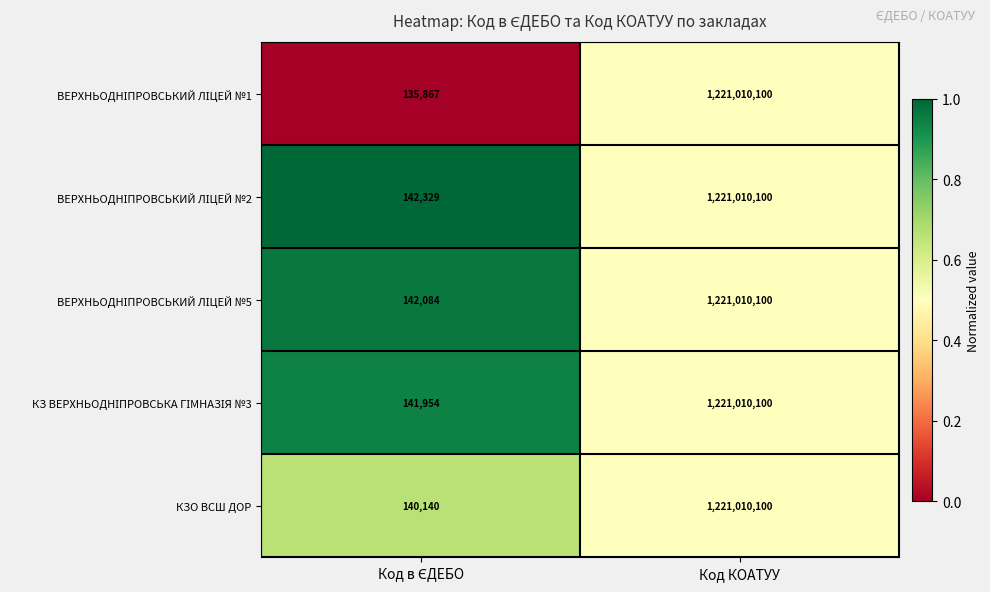

The value of КЗО ВСШ ДОР at Код КОАТУУ is 1221010100. True or false?

True